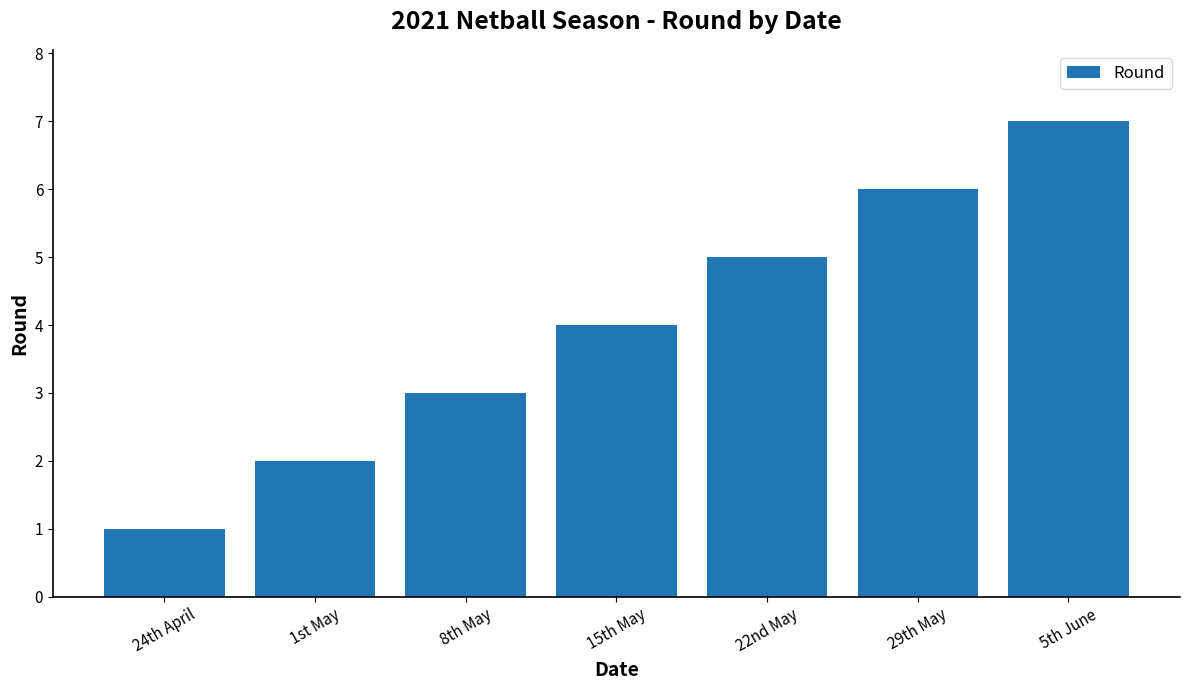

What is the change in value from 1st May to 8th May?

+1